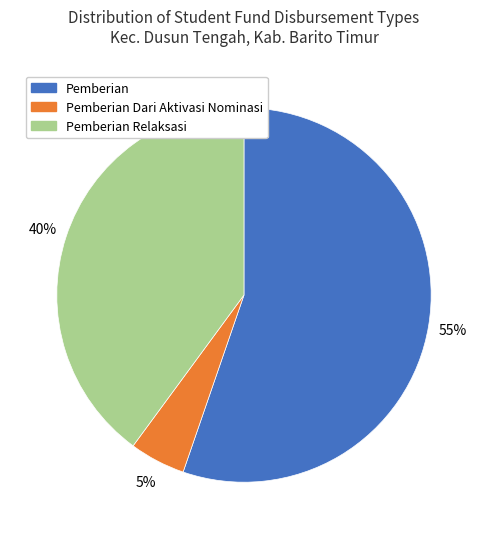

Rank the categories by value from highest to lowest.

Pemberian, Pemberian Relaksasi, Pemberian Dari Aktivasi Nominasi